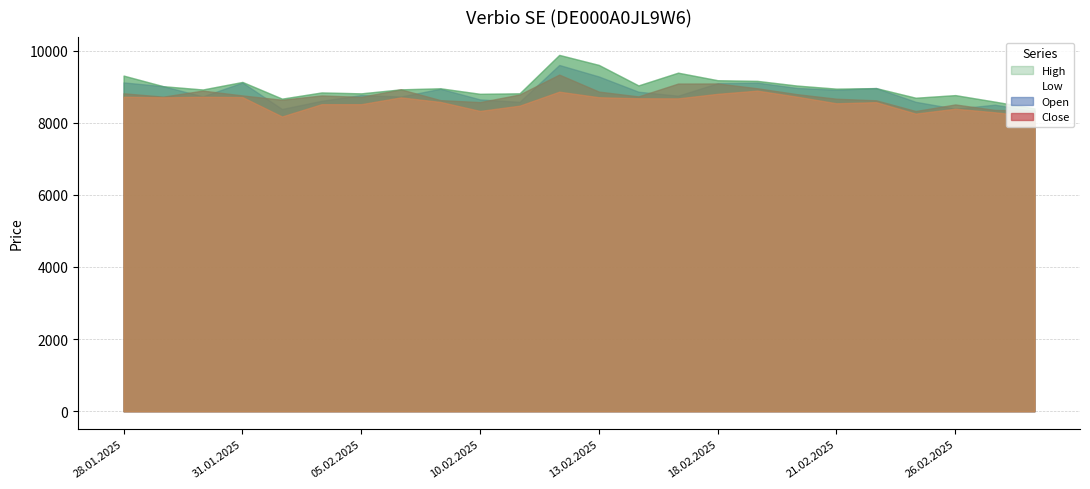

Where is the first local minimum for Close?

29.01.2025